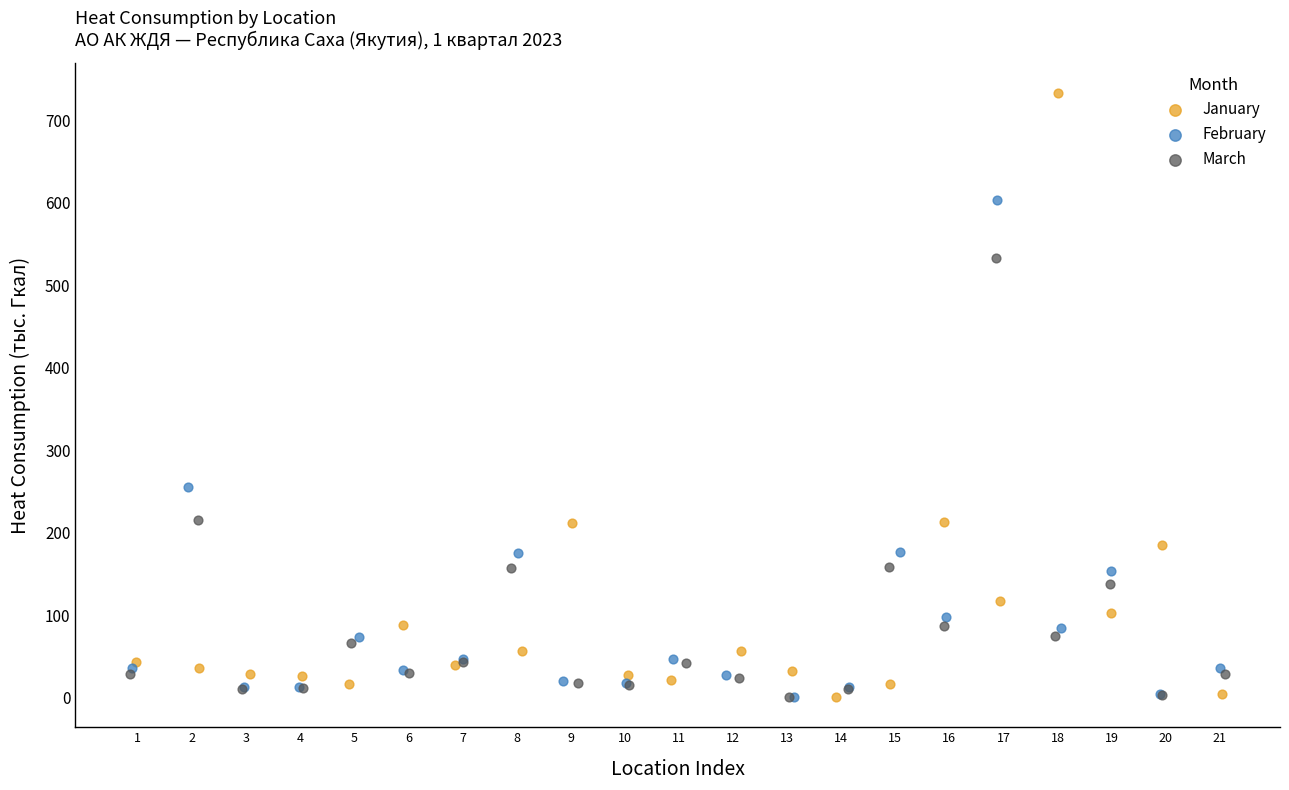

Which series contains the highest Y value?

January